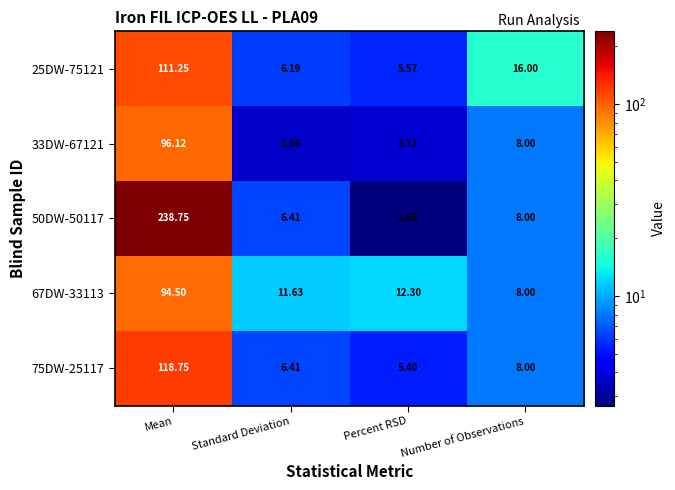

At which category does the chart reach its peak across all series?

Mean